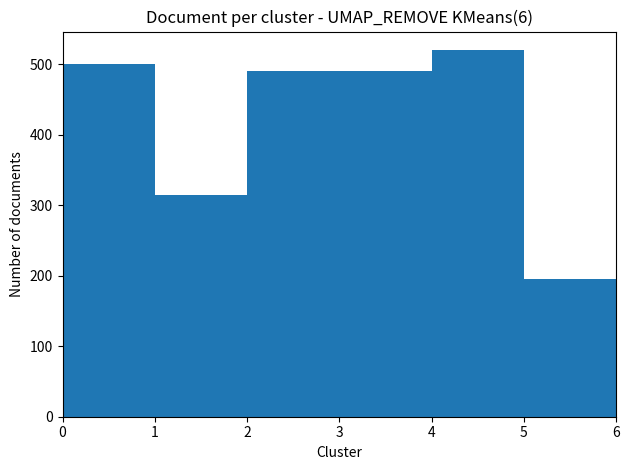

Are the bars grouped side by side (vs. stacked)?

No